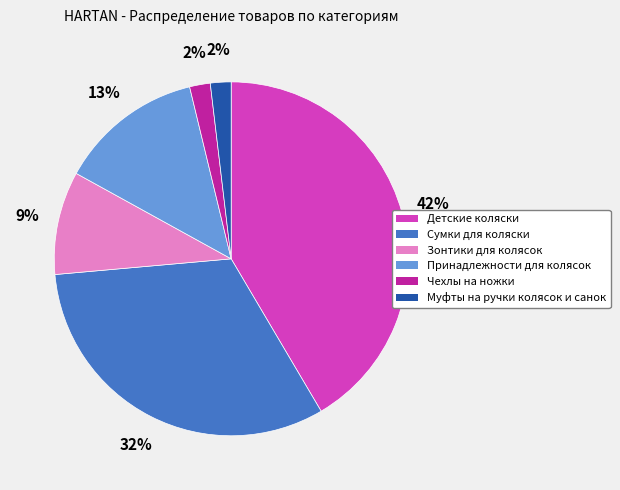

Which has a higher value, Чехлы на ножки or Детские коляски?

Детские коляски